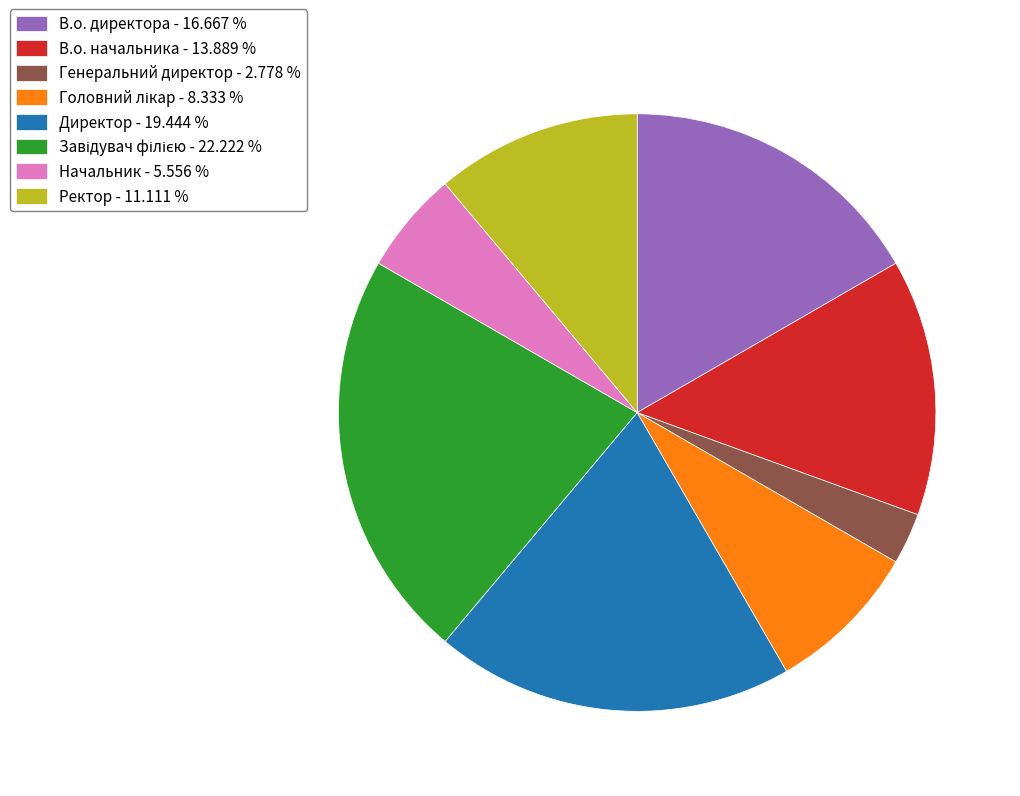

Does В.о. директора - 16.667 % represent more than half of the total?

No